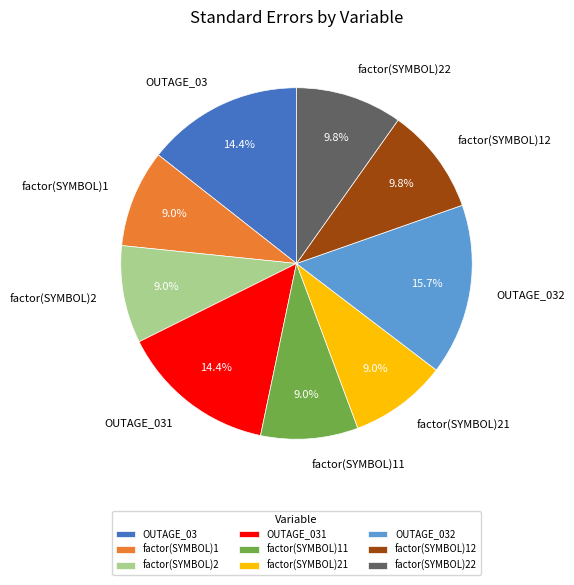

Combined, do factor(SYMBOL)2 and factor(SYMBOL)11 account for over 50%?

No